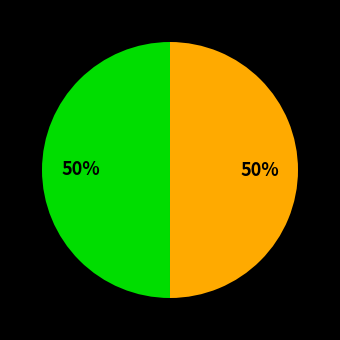

To the nearest percent, what is the average slice percentage?

50%